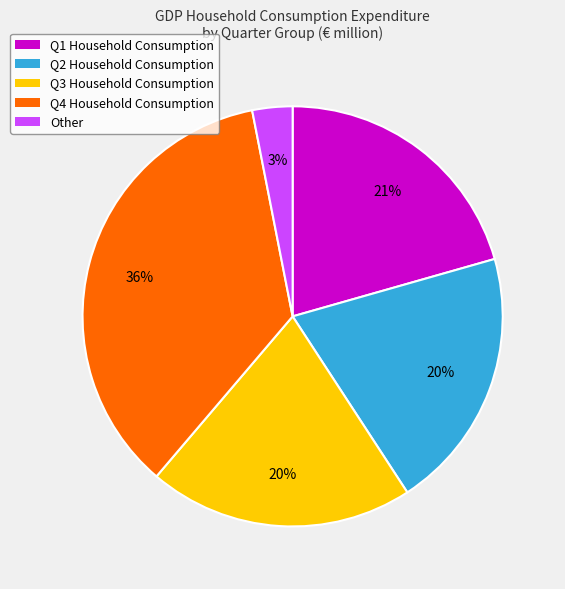

To the nearest percent, what is the average slice percentage?

20%